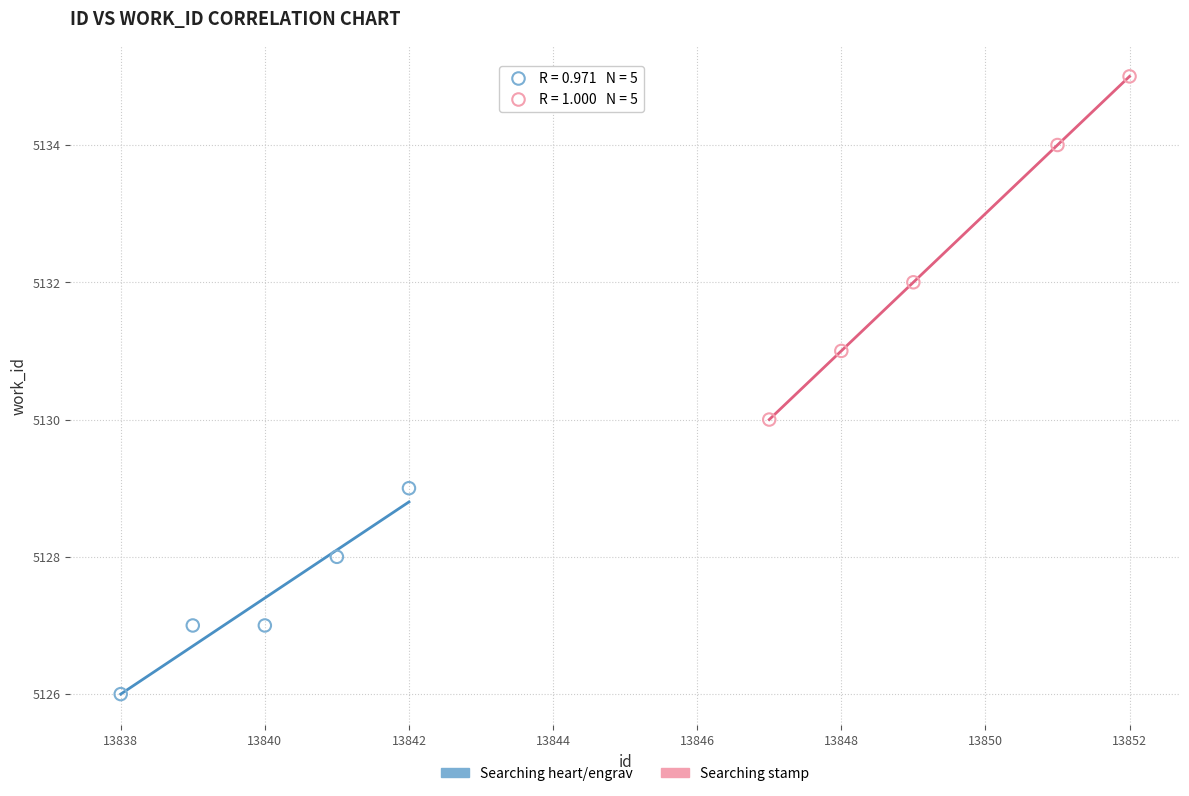

What are all the series names shown in the legend?

Searching heart/engrav, Searching stamp